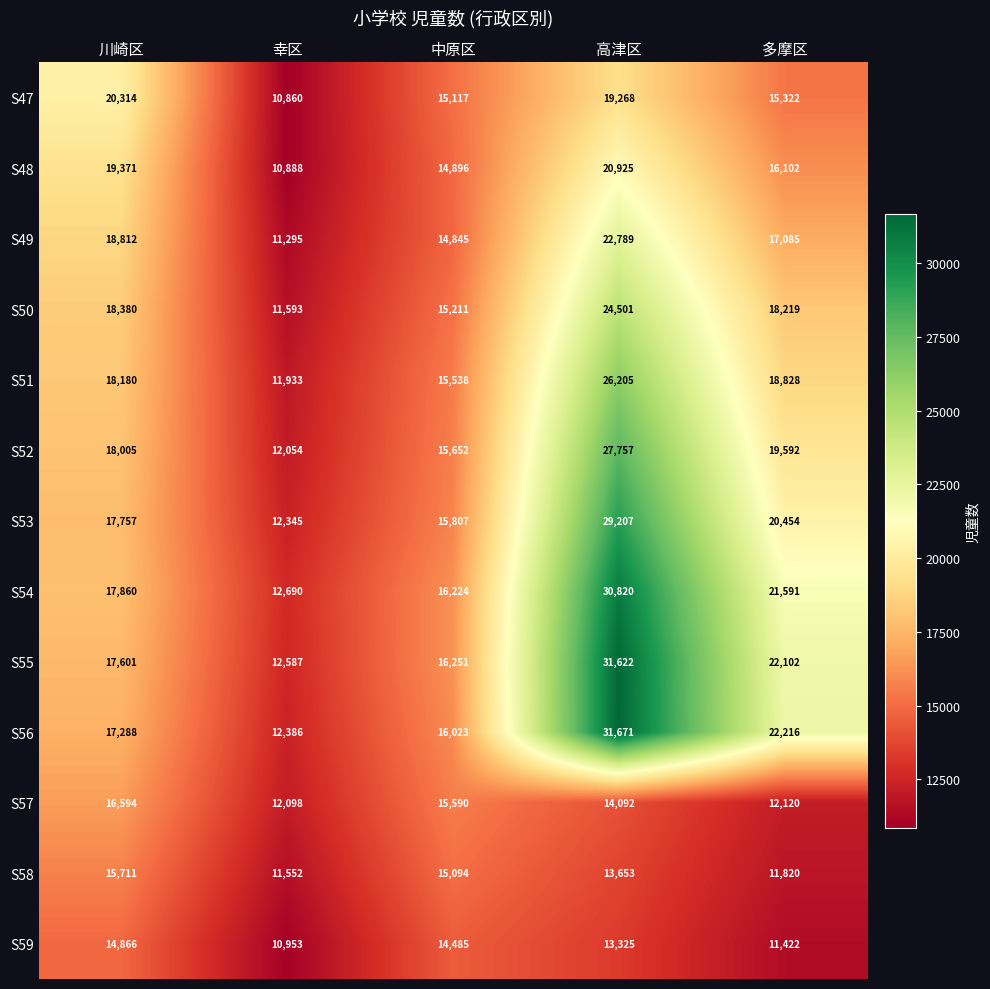

Which series changed the most between 幸区 and 中原区?

S47